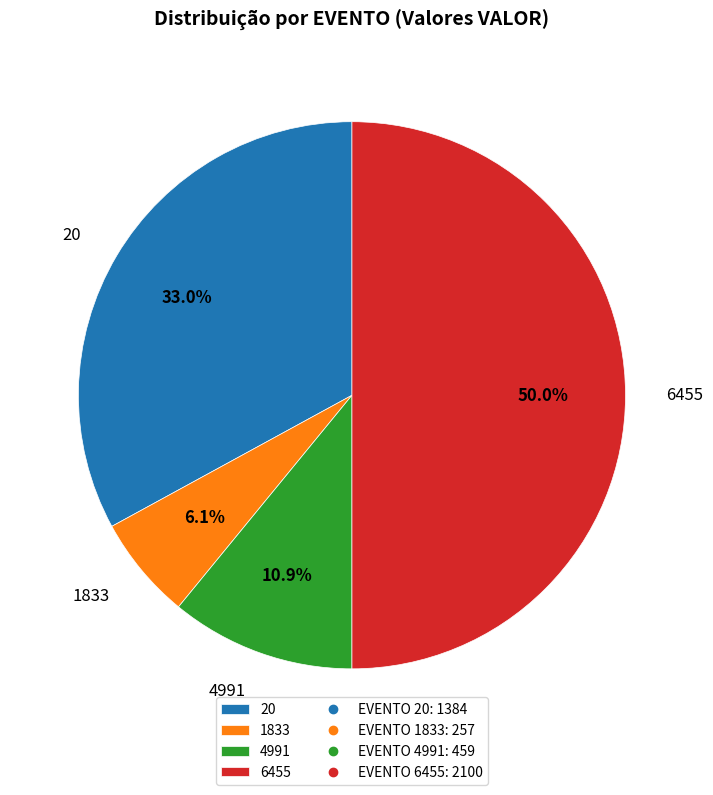

True or false: 6455 accounts for 38% of the total.

False